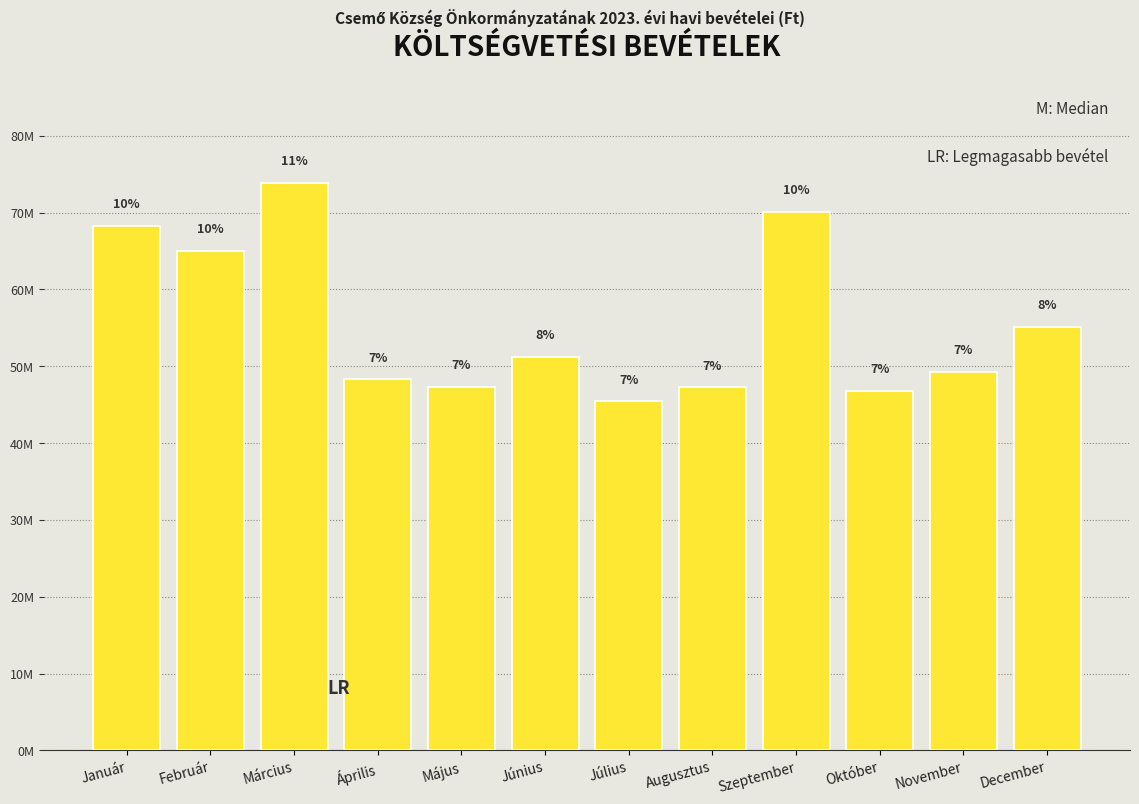

Does the chart contain any negative values?

No